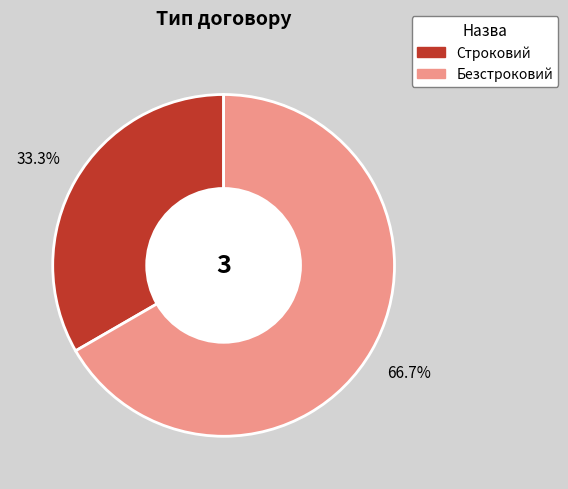

The Строковий slice represents 25% of the pie. True or false?

False